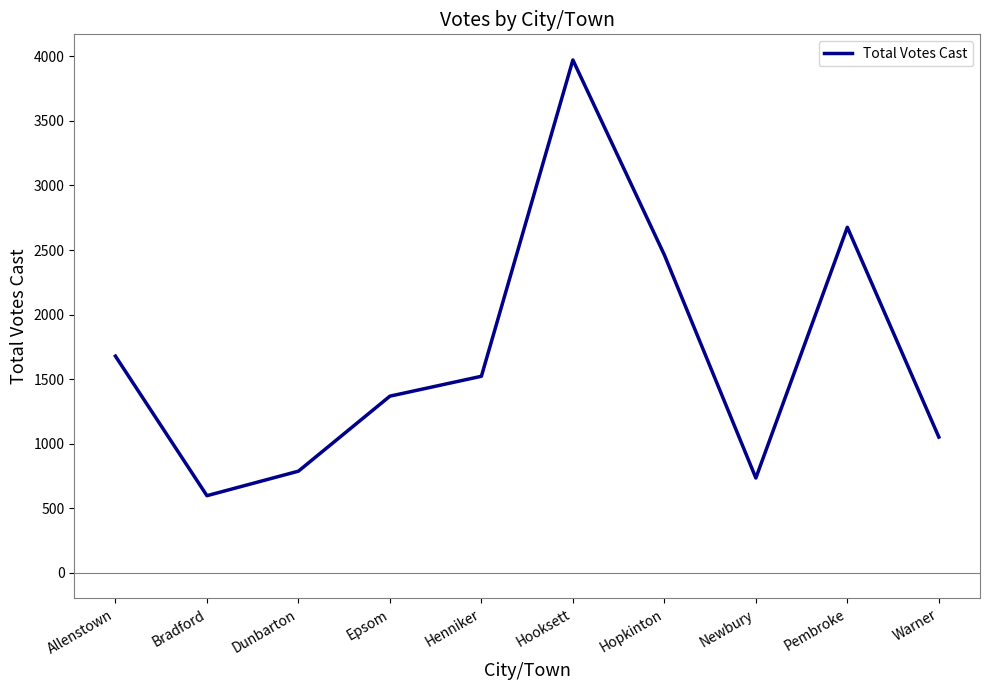

Between Hopkinton and Newbury, which is larger?

Hopkinton